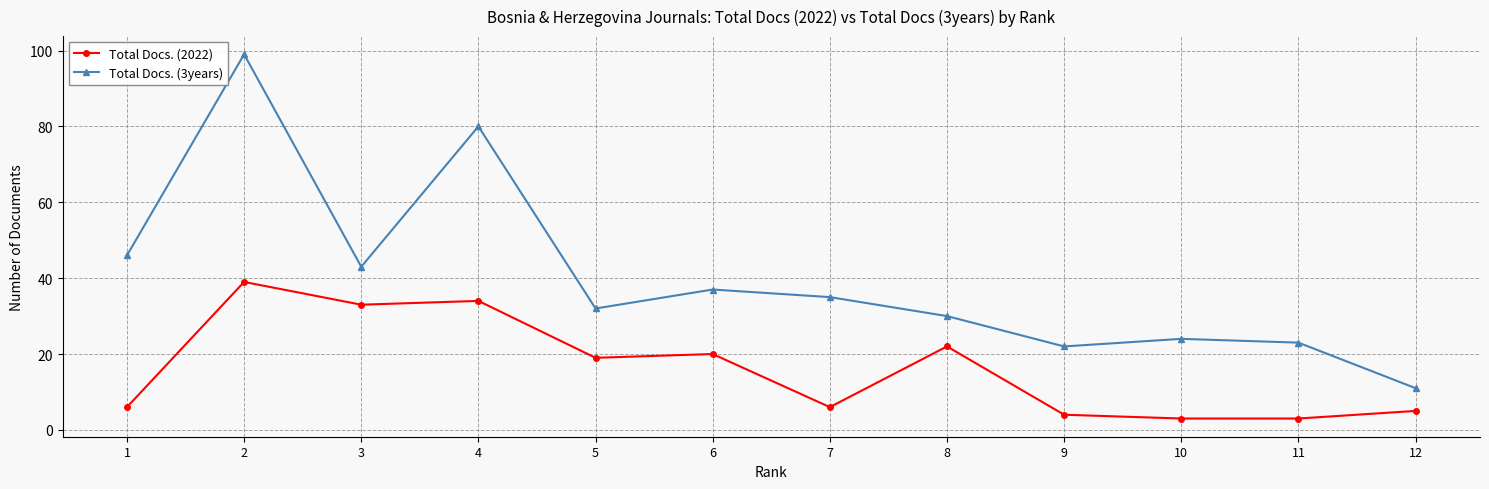

What is the maximum value shown in the chart?

99